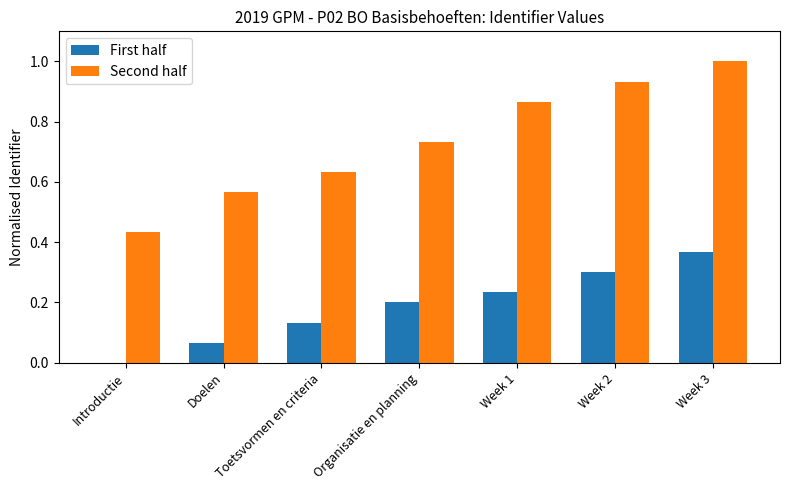

What is the sum of the Second half values at Introductie and Week 1?

1.3